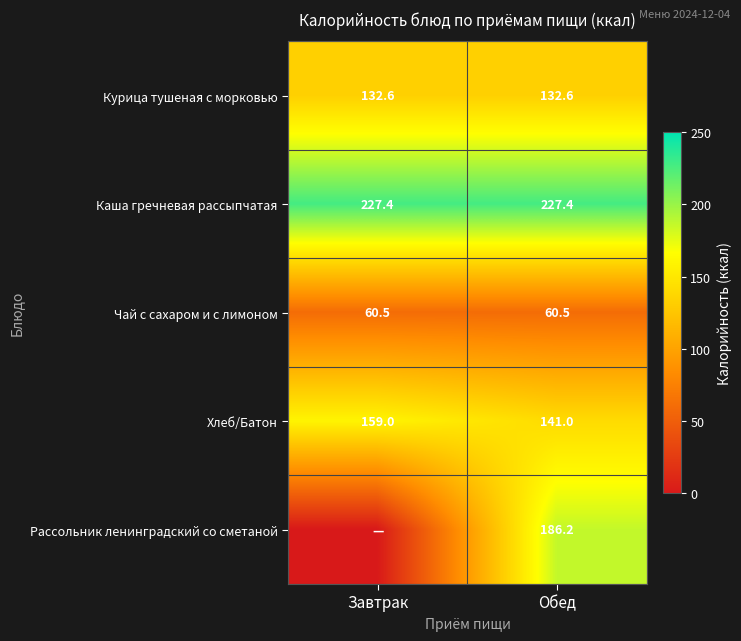

Is the value of Курица тушеная с морковью at Завтрак greater than the value of Каша гречневая рассыпчатая at Завтрак?

No